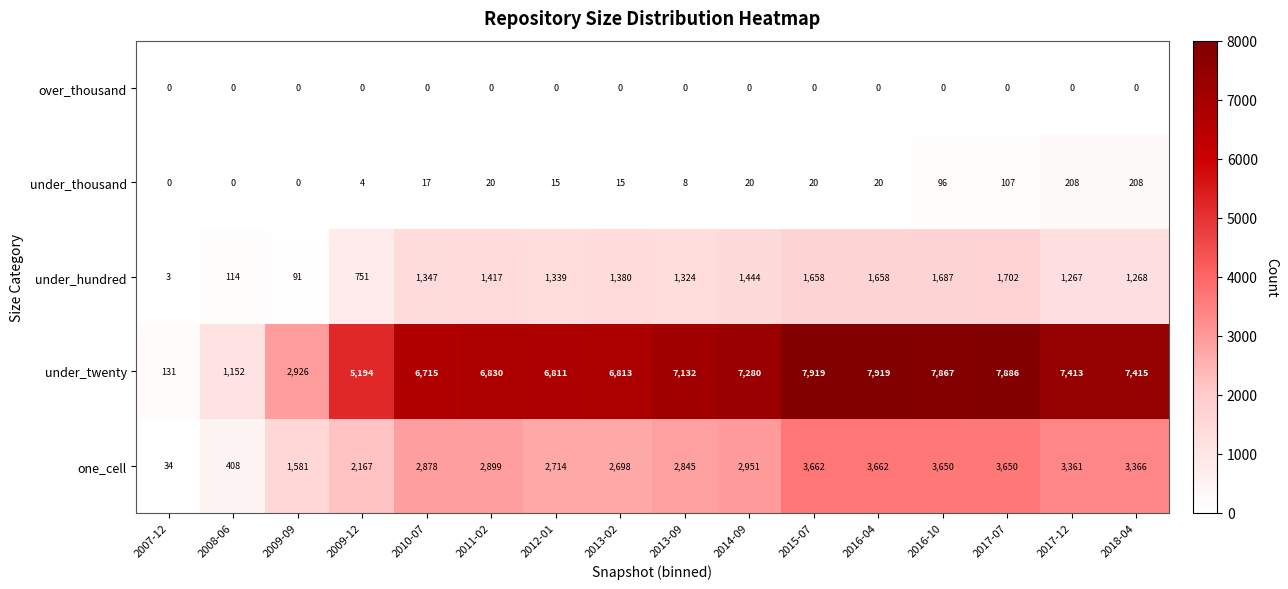

Which series has the largest range (max minus min)?

under_twenty